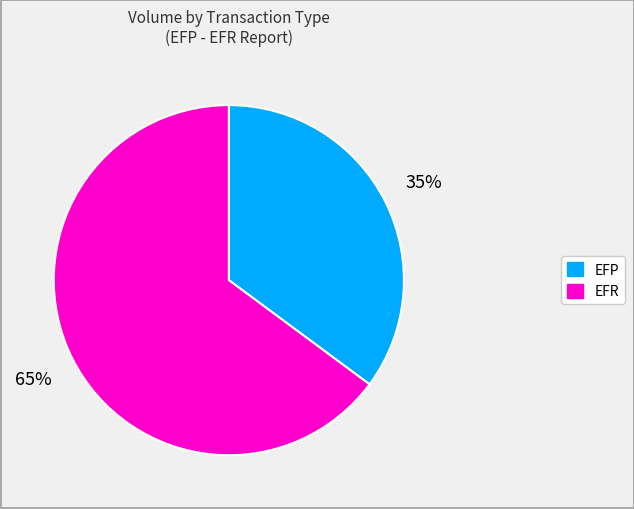

Combined, do EFP and EFR account for over 50%?

Yes